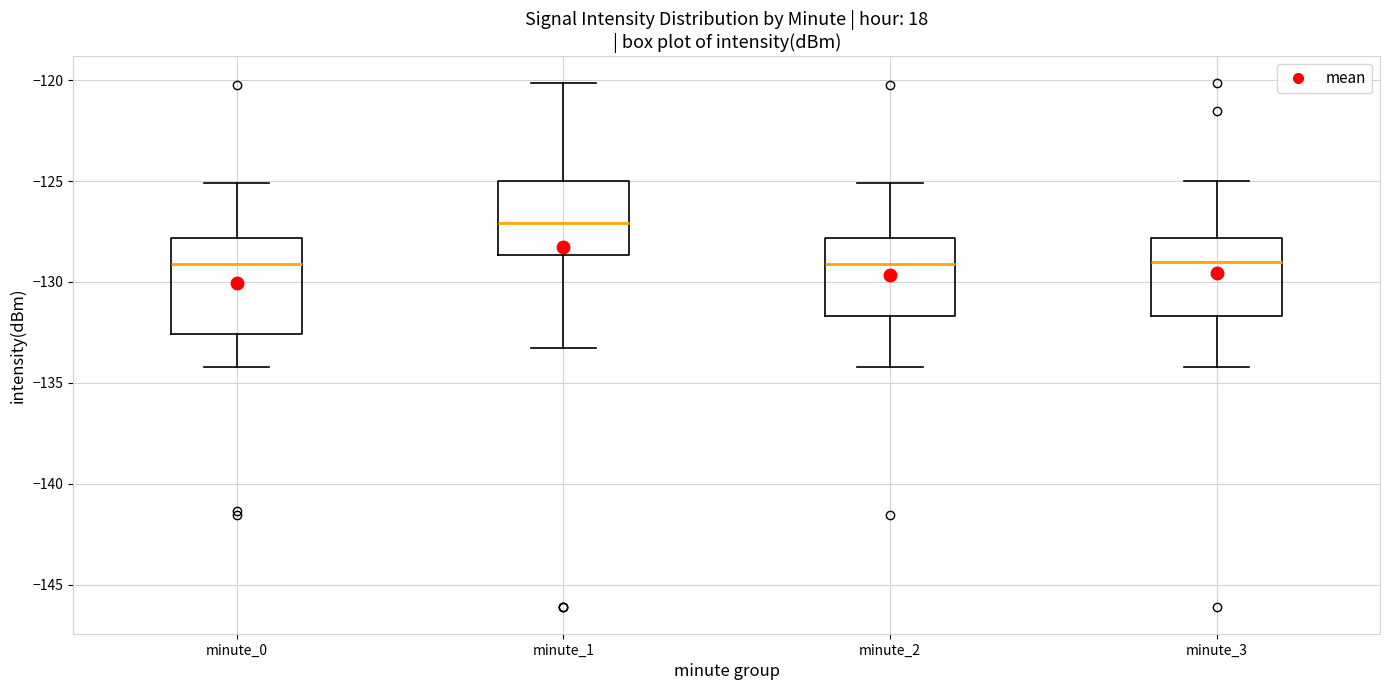

Comparing the boxes themselves (not the whiskers), which one is the tallest?

minute_0